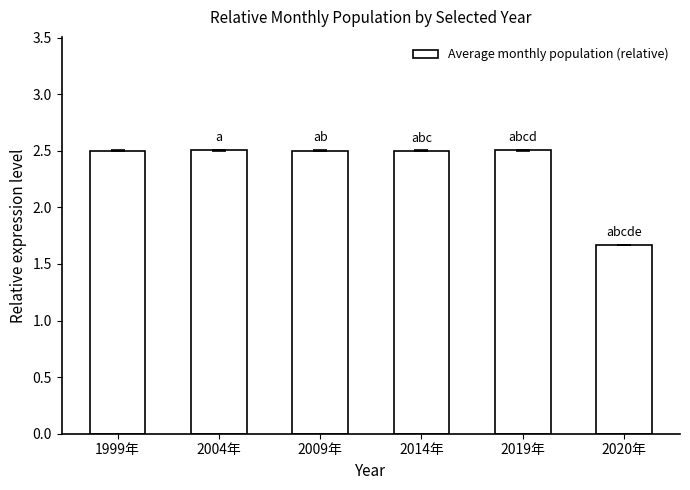

Does the chart contain any negative values?

No